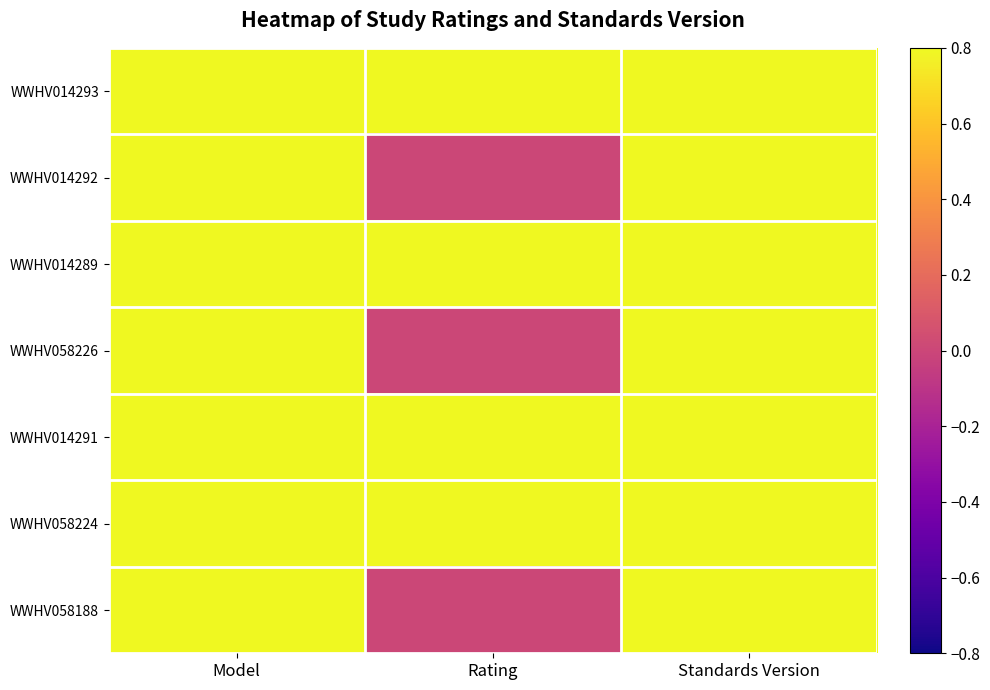

How many series are shown in this chart?

7